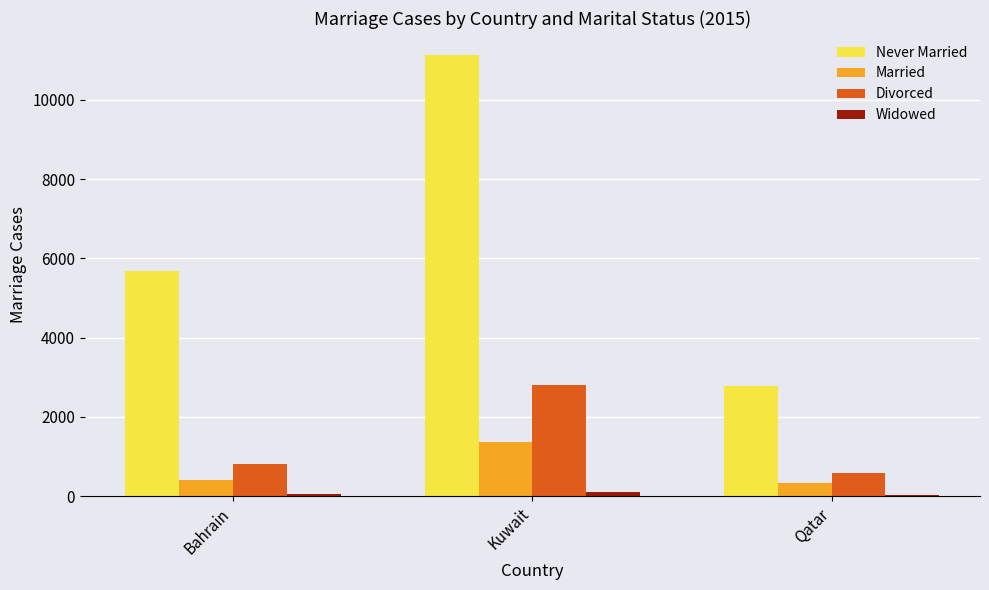

True or false: Never Married has a value of 11128 at Kuwait.

True